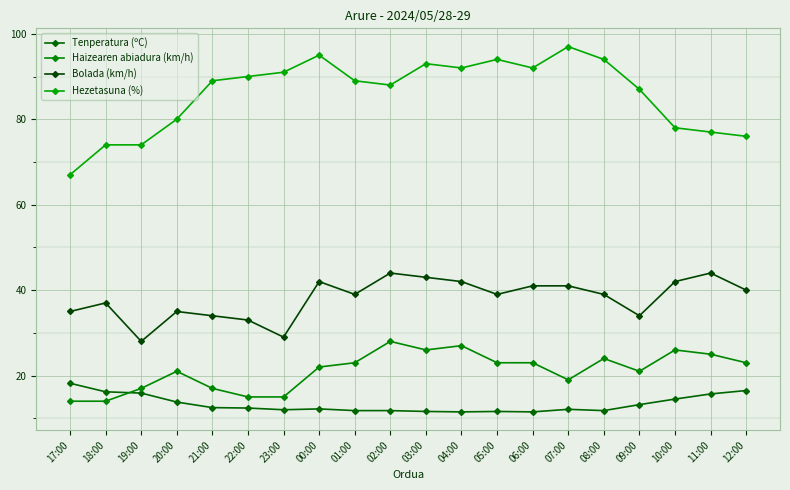

What is the label of the 4th point from the left?

20:00